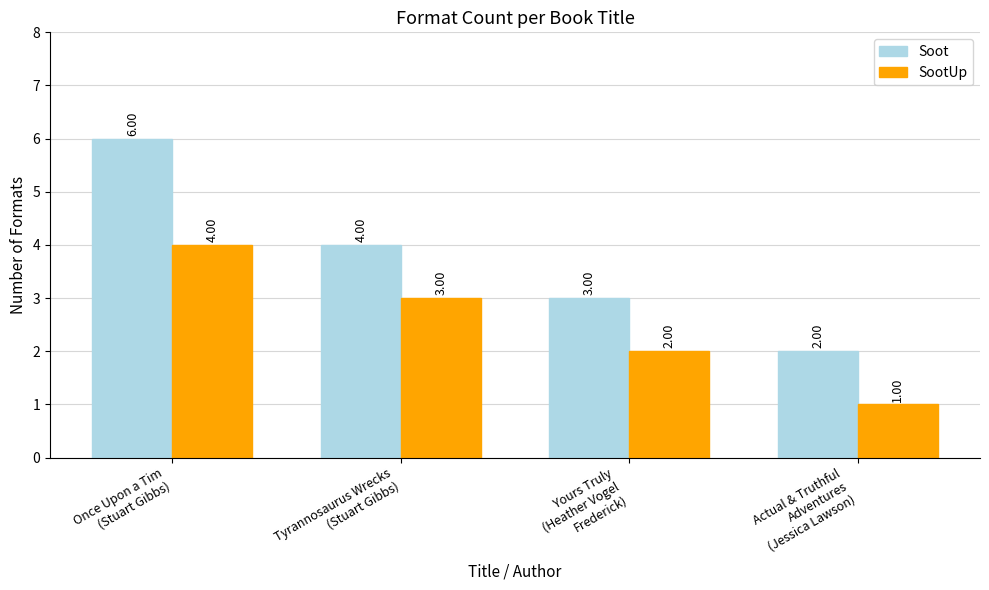

Which series has the largest range (max minus min)?

Soot